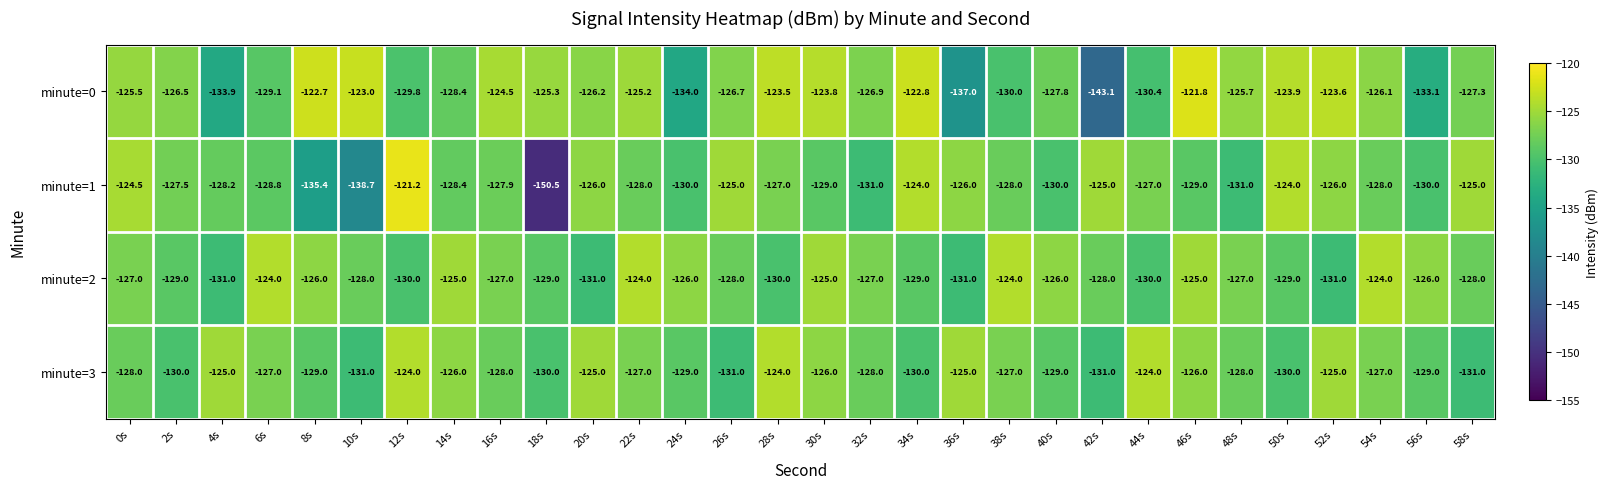

The value of minute=1 at 0s is -124.5. True or false?

True